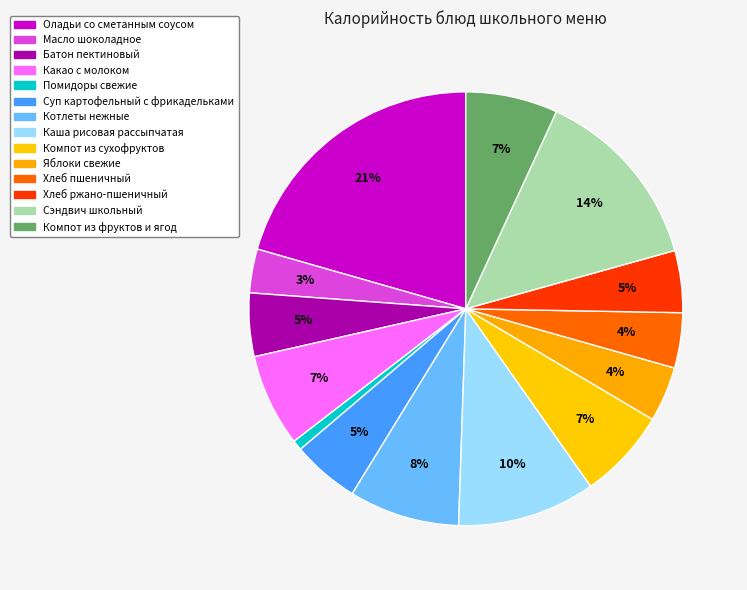

What is the ratio of the value at Компот из фруктов и ягод to the value at Оладьи со сметанным соусом?

0.3